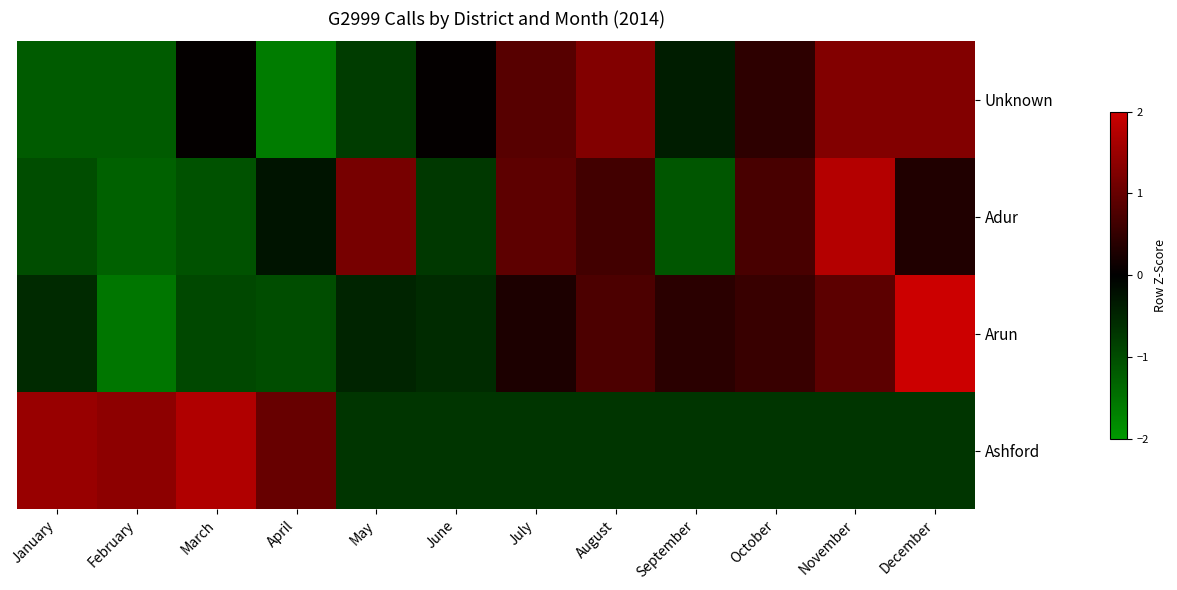

At which category is the sum across all series the highest?

November